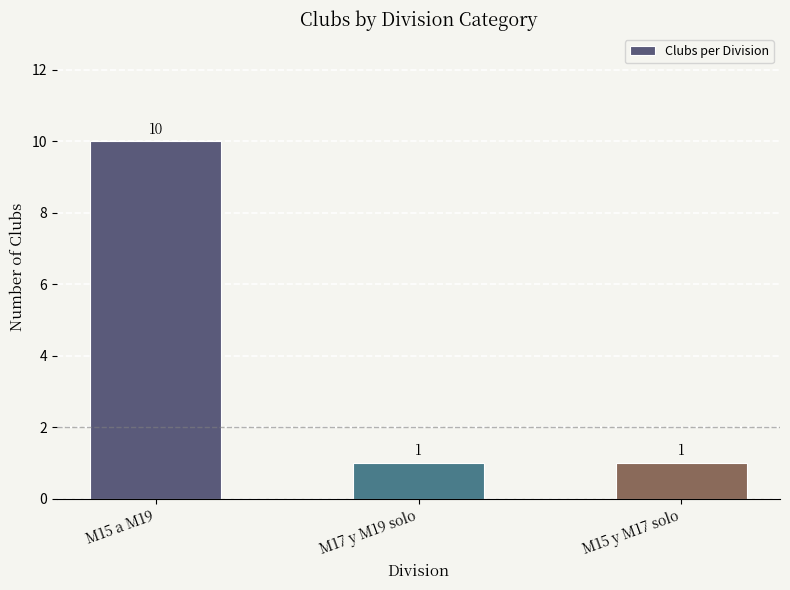

Reading right to left, list all the values displayed in this chart.

1	1	10